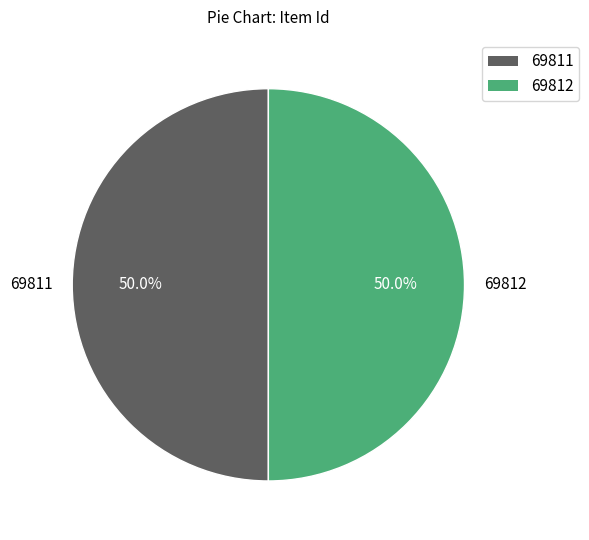

To the nearest percent, what is the combined percentage of 69812 and 69811?

100%